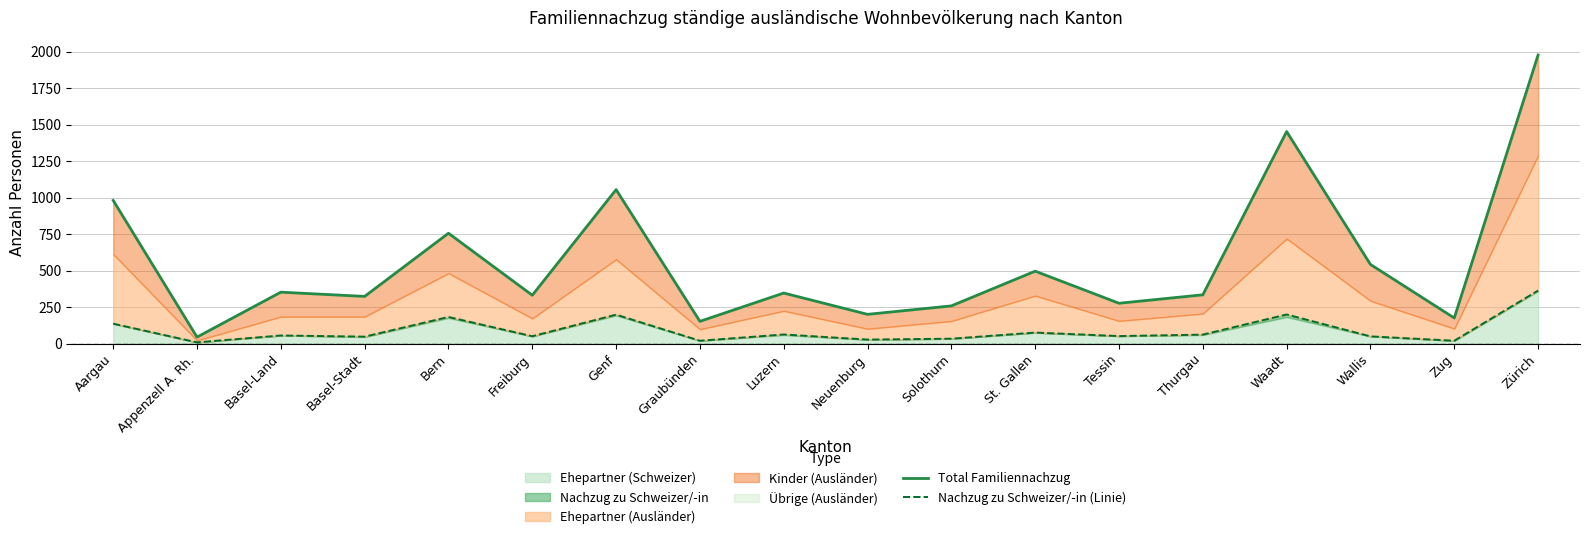

What is the difference between the highest and lowest values at Solothurn?

225